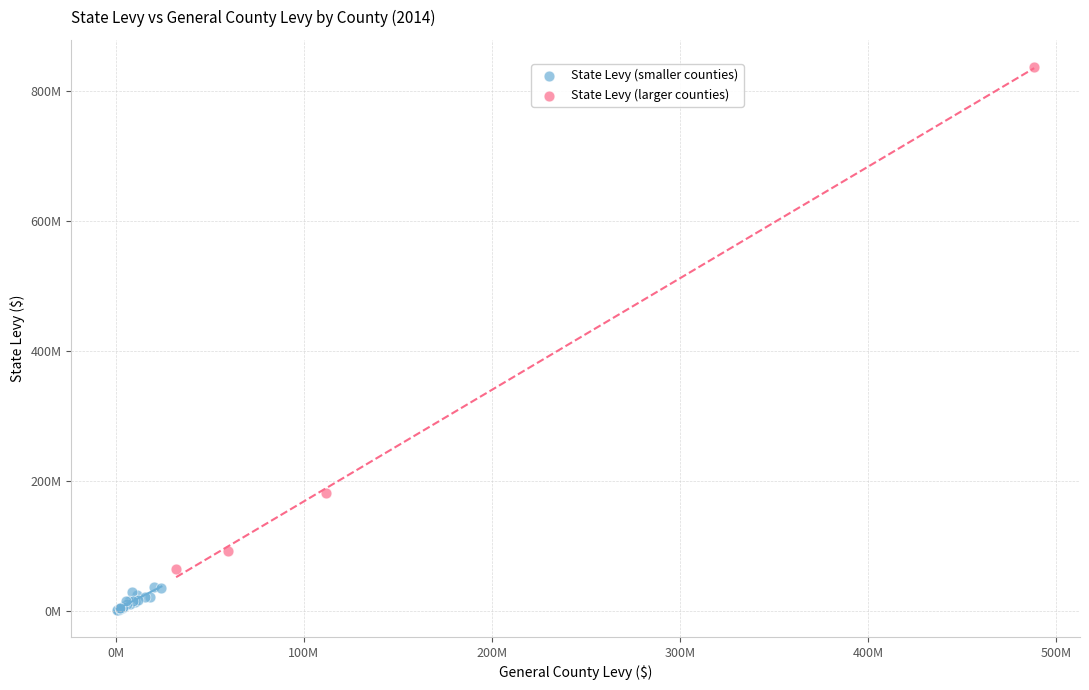

What are all the series names shown in the legend?

State Levy (smaller counties), State Levy (larger counties)